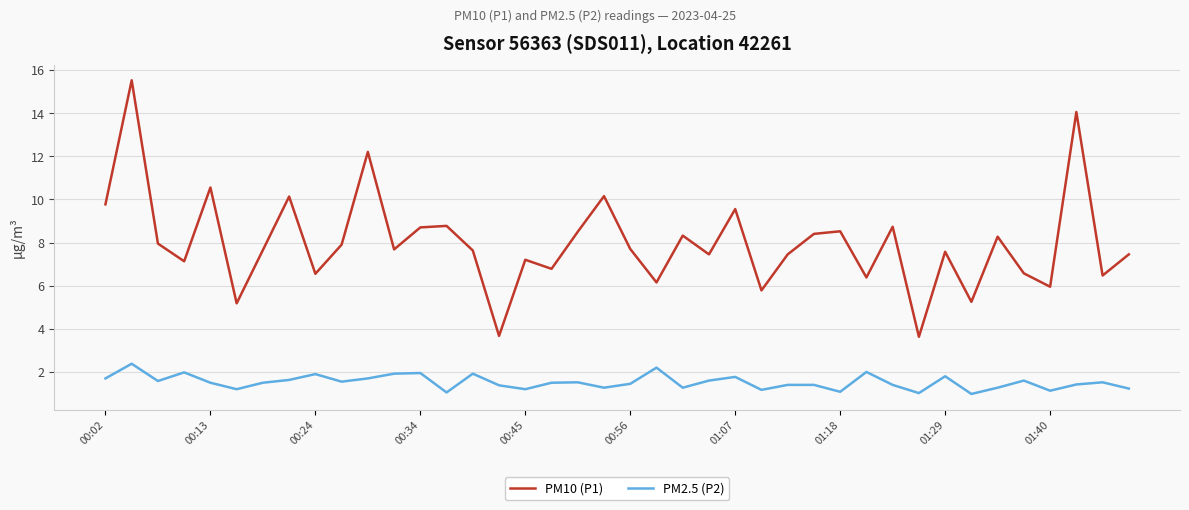

Which series has the largest range (max minus min)?

PM10 (P1)